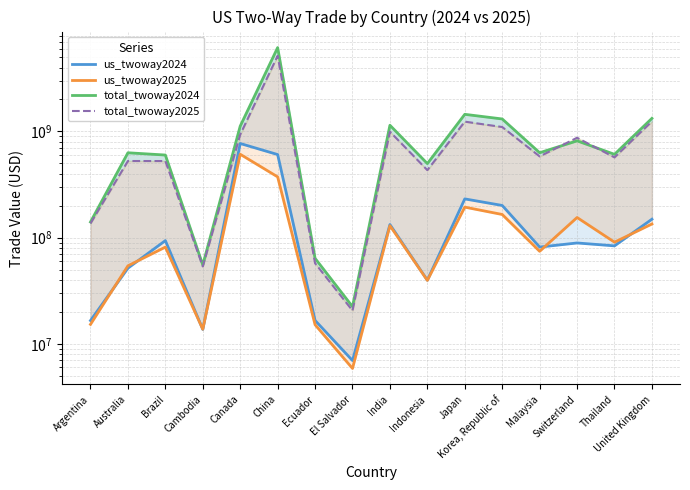

True or false: us_twoway2025 and total_twoway2024 cross at least once.

False